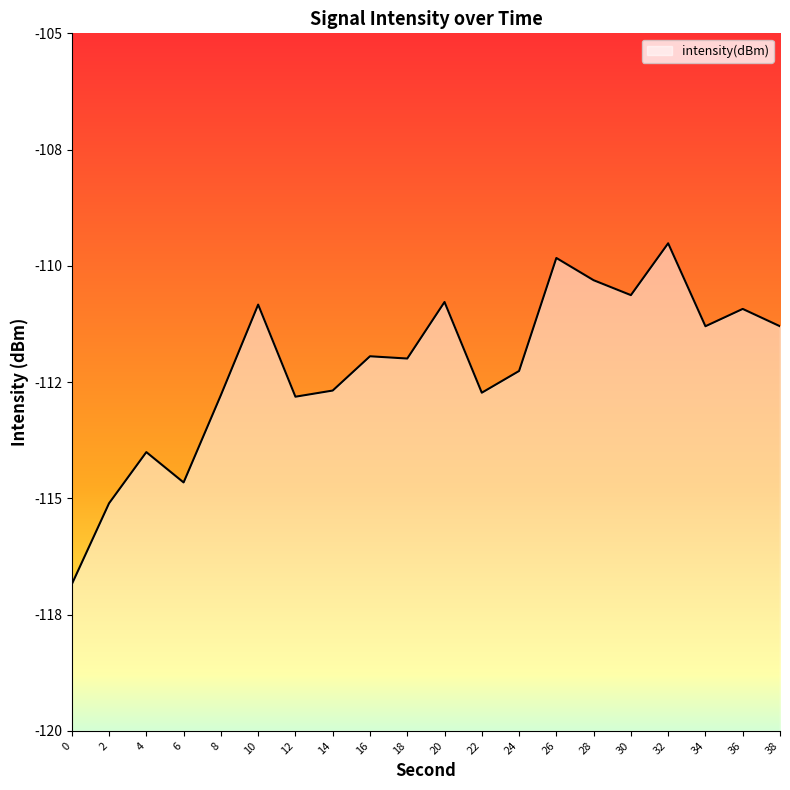

How many points are lower than both their immediate neighbors (excluding endpoints)?

6